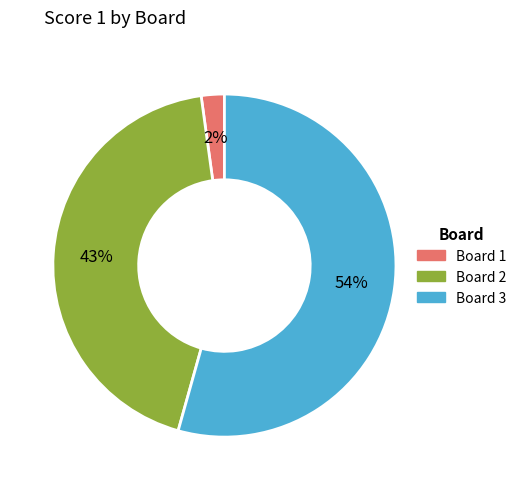

Rank the categories by value from highest to lowest.

Board 3, Board 2, Board 1